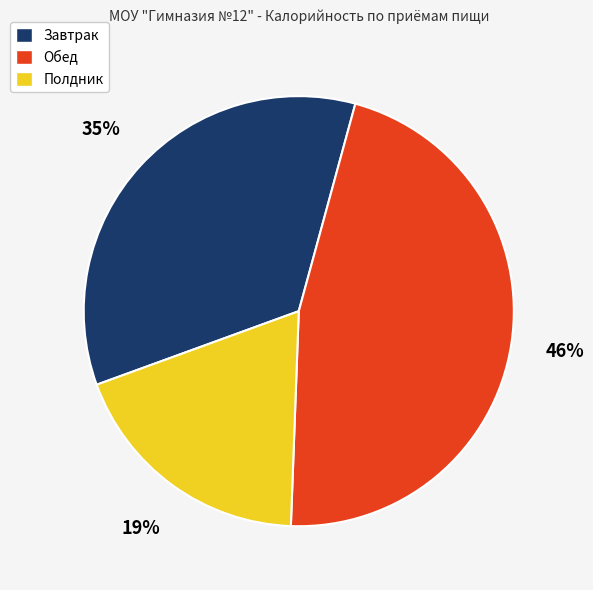

True or false: Обед accounts for 46% of the total.

True